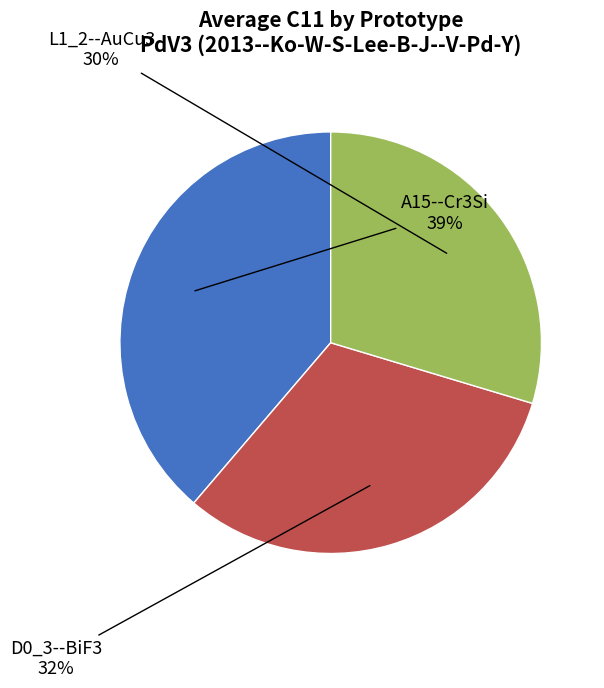

To the nearest percent, what is the average slice percentage?

33%